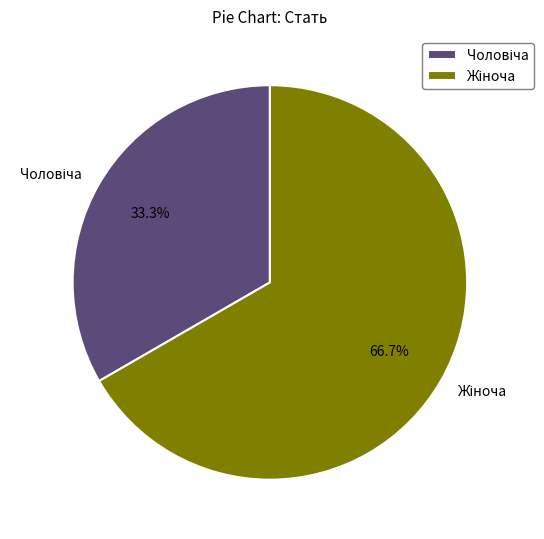

How many segments does this pie chart have?

2